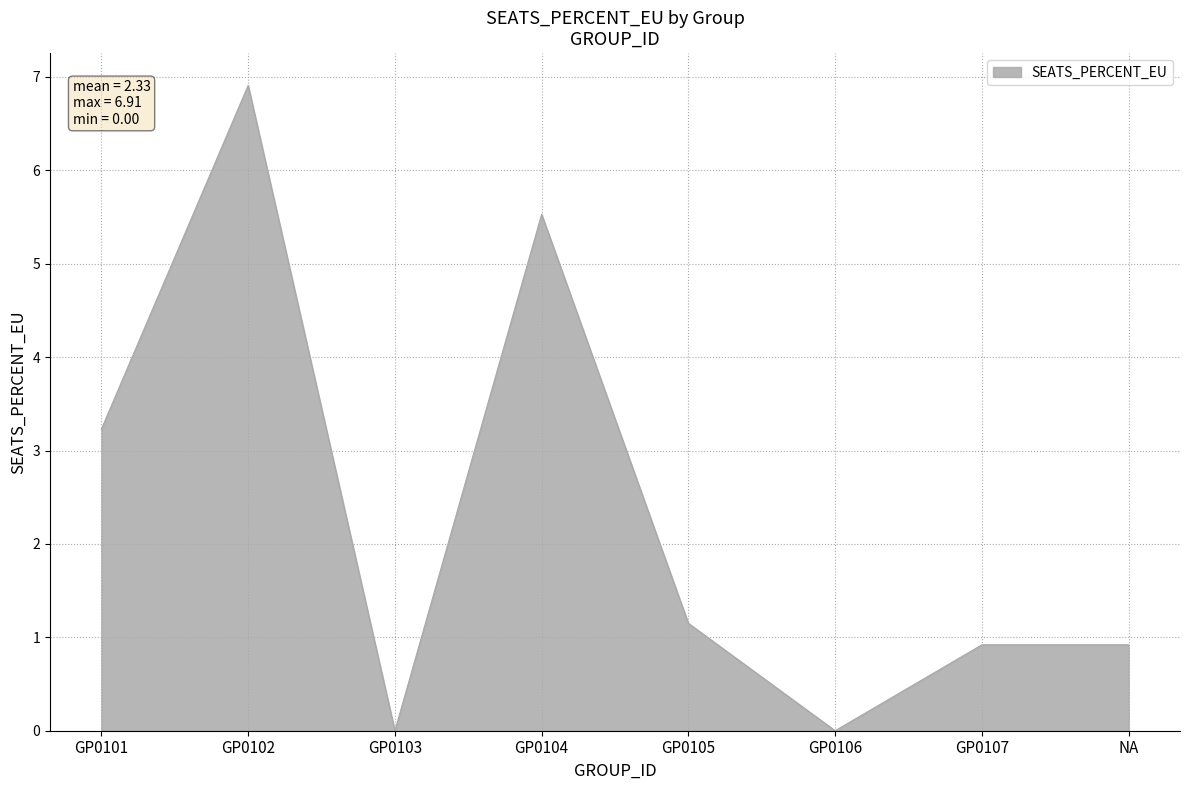

What is the difference between the maximum and minimum values?

6.9